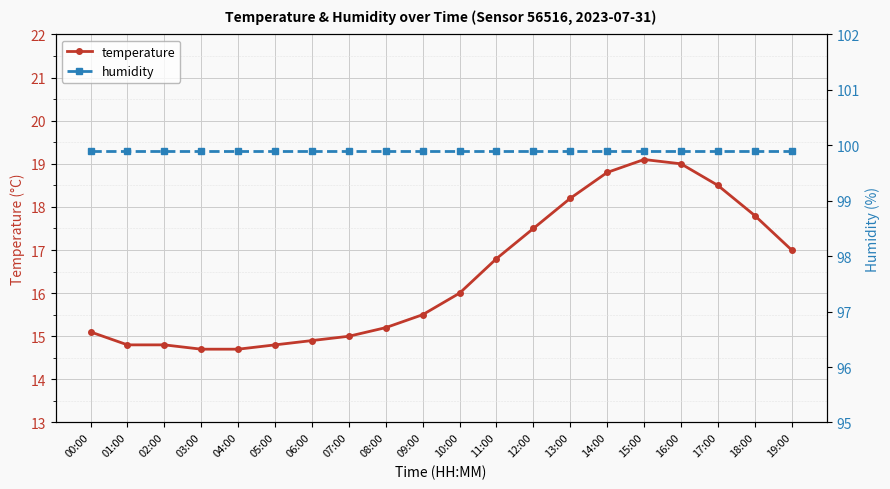

Which category has the highest value in the temperature series?

15:00